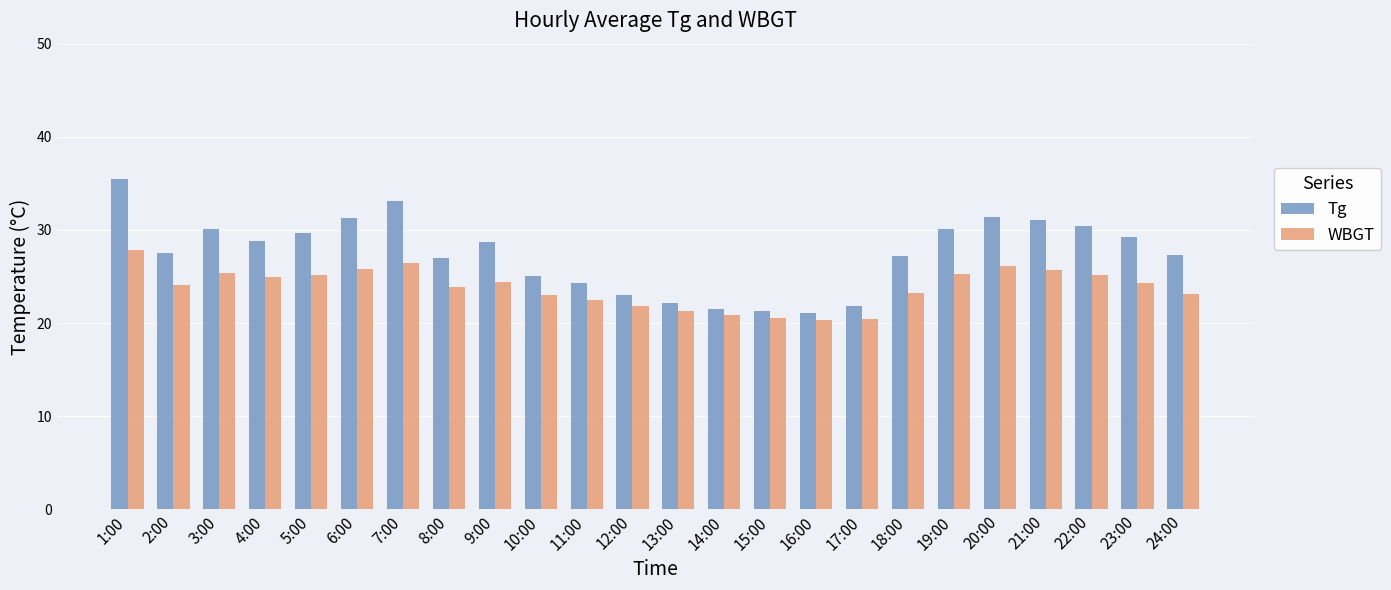

The value of Tg at 6:00 is 31.2. True or false?

True